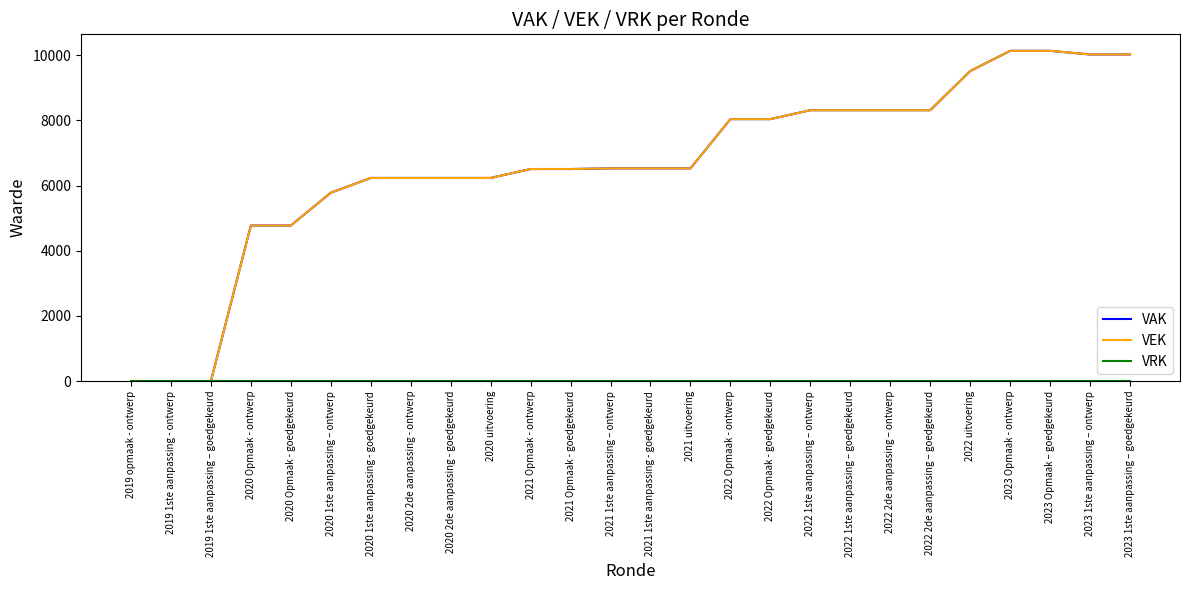

What is the average value of the VEK series?

6615